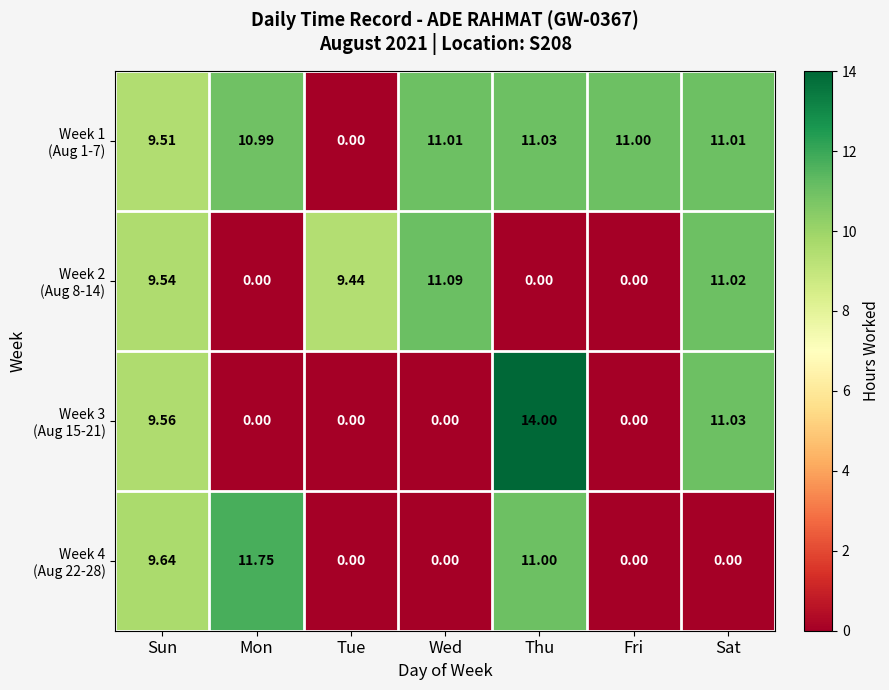

Which label corresponds to the largest value in the chart?

Thu